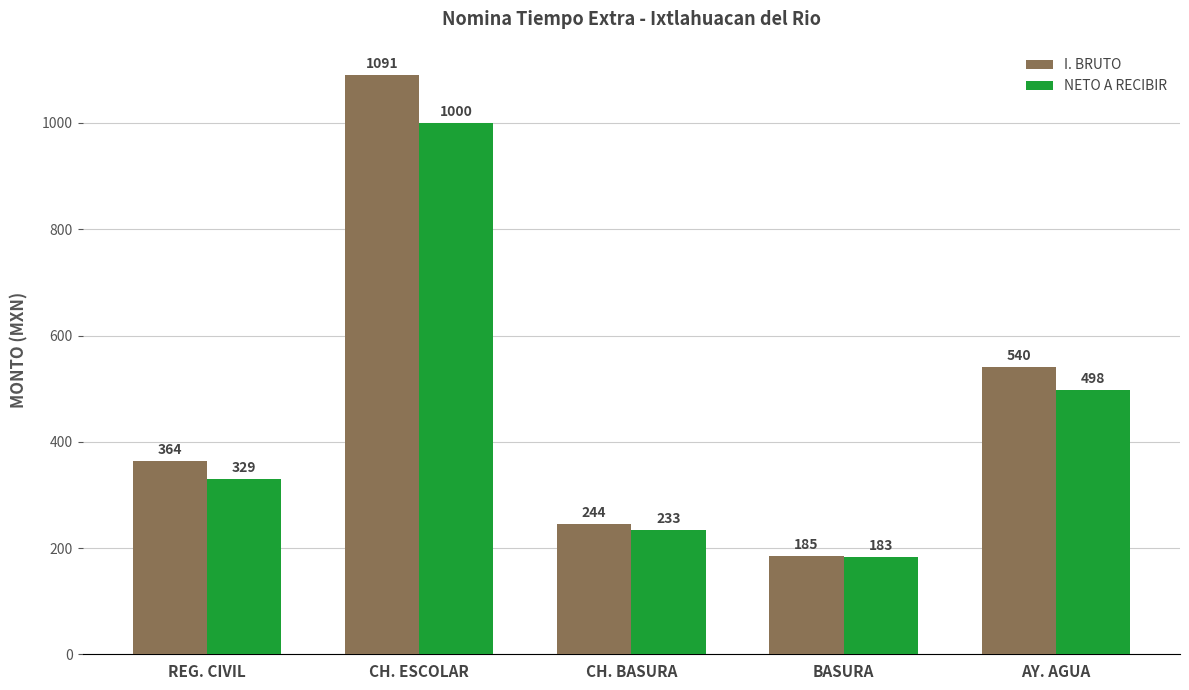

Rank the series at BASURA from highest to lowest value.

I. BRUTO, NETO A RECIBIR